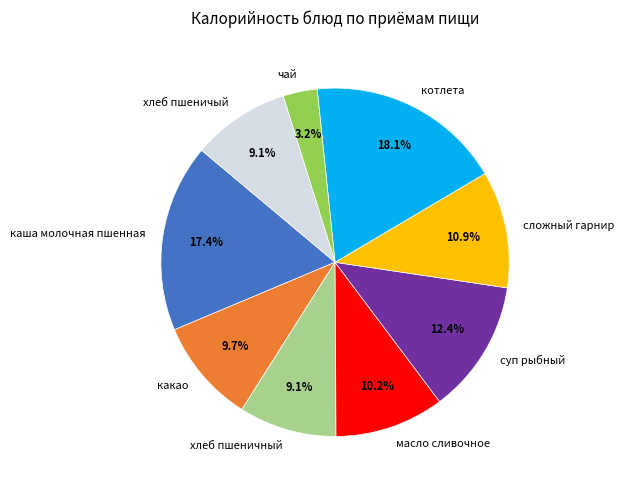

To the nearest percent, what portion does хлеб пшеничный represent?

9%